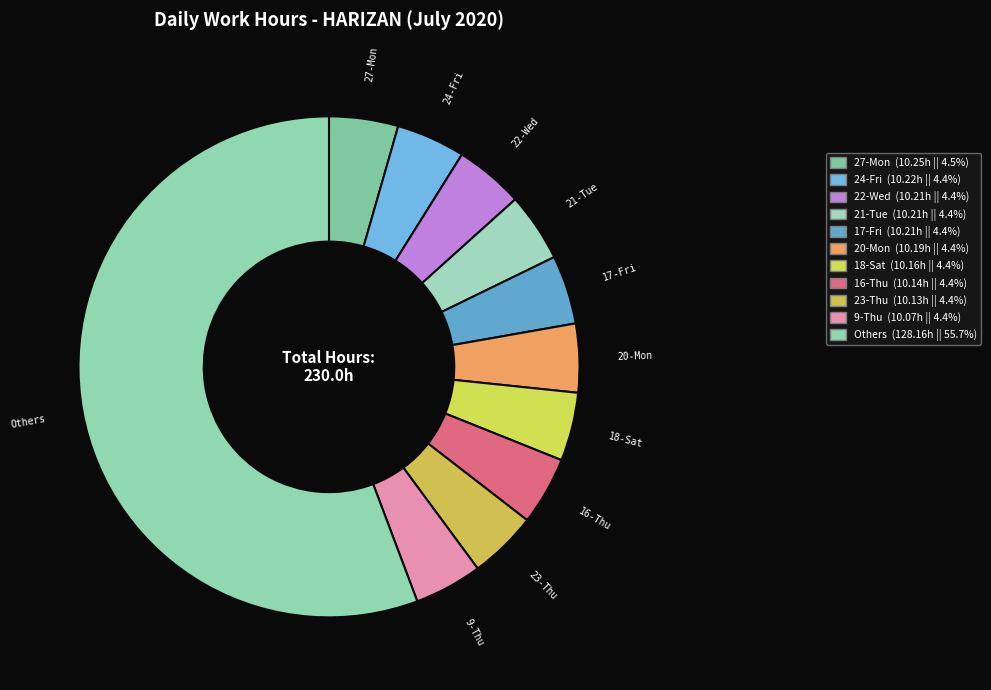

Does any single category account for the majority?

Yes